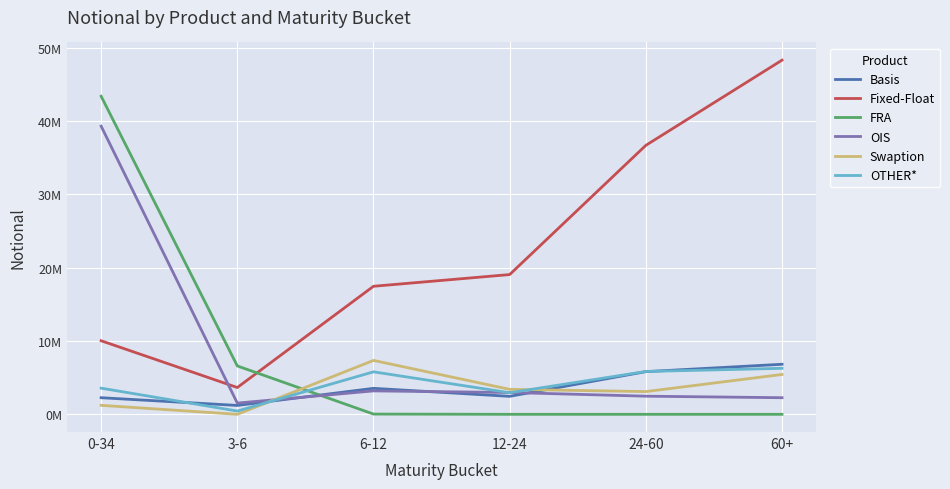

Reading left to right, extract all data points from this chart.

Basis: 2262675	1211160	3541550	2451227	5817913	6822405
Fixed-Float: 10027700	3655189	17453973	19051116	36665013	48279094
FRA: 43357052	6594317	33887	0	0	300
OIS: 39278365	1530500	3192522	2974733	2472707	2263701
Swaption: 1223647	577	7347565	3405278	3099794	5432889
OTHER*: 3564521	445740	5790687	2944865	5839336	6271776